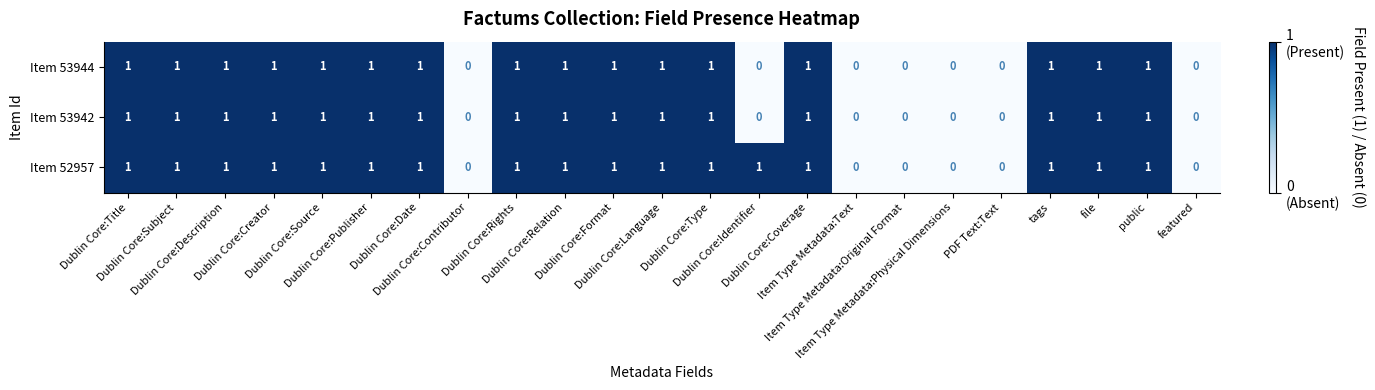

Which series has the largest total across all categories?

Item 52957